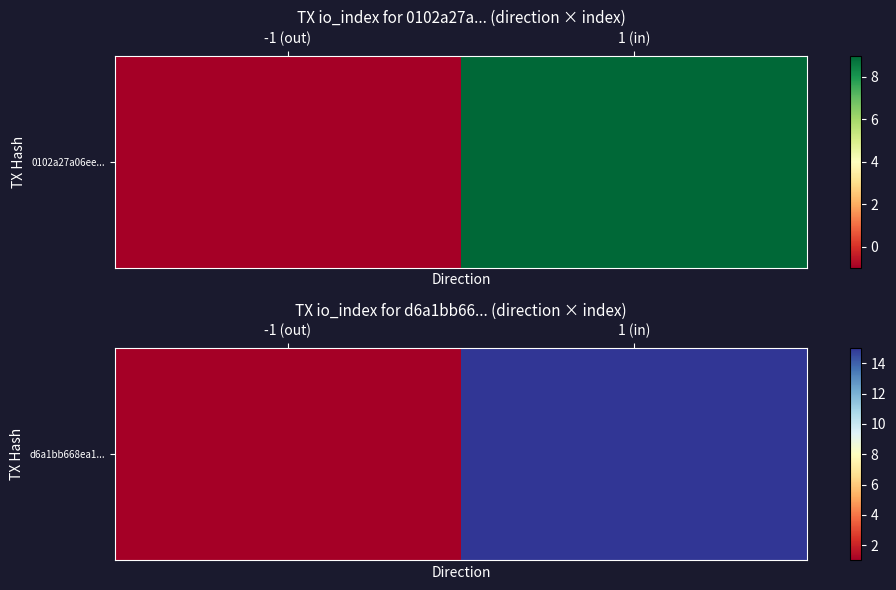

What is the change in value from -1 (out) to 1 (in)?

+14